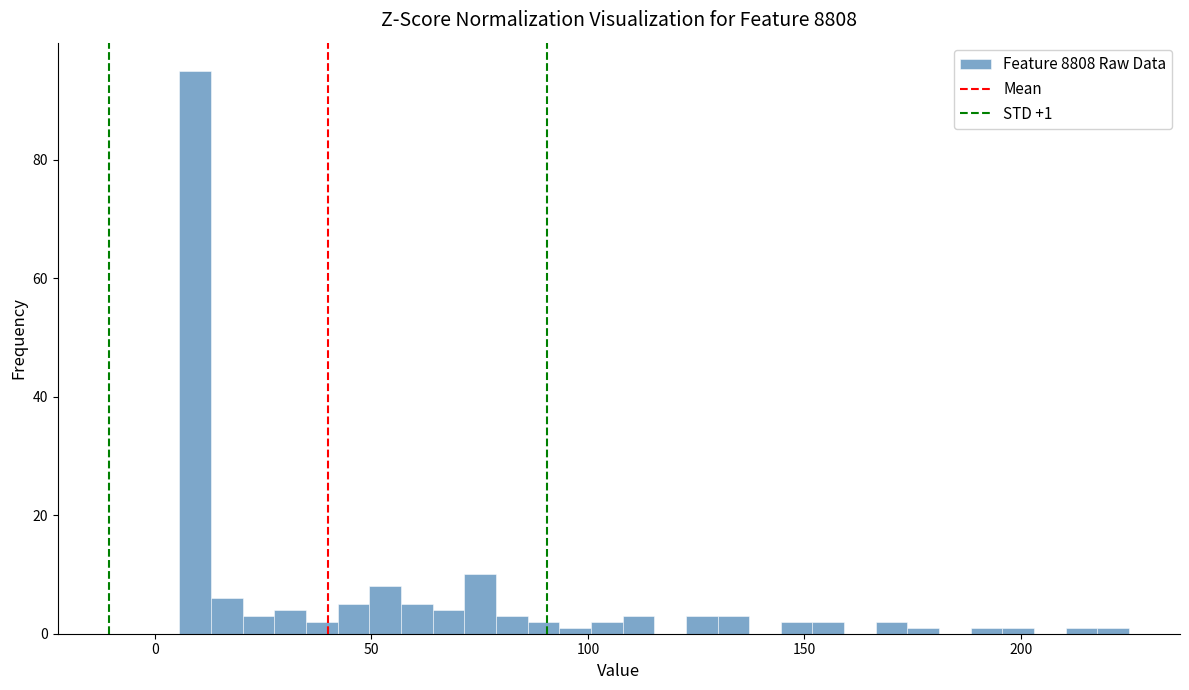

Read against the x-axis, roughly where is the centre of the tallest bar?

10